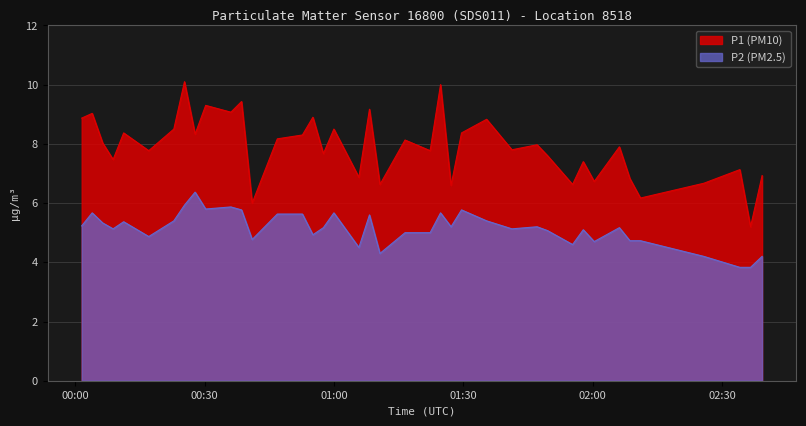

Which series has the widest spread of values?

P1 (PM10)